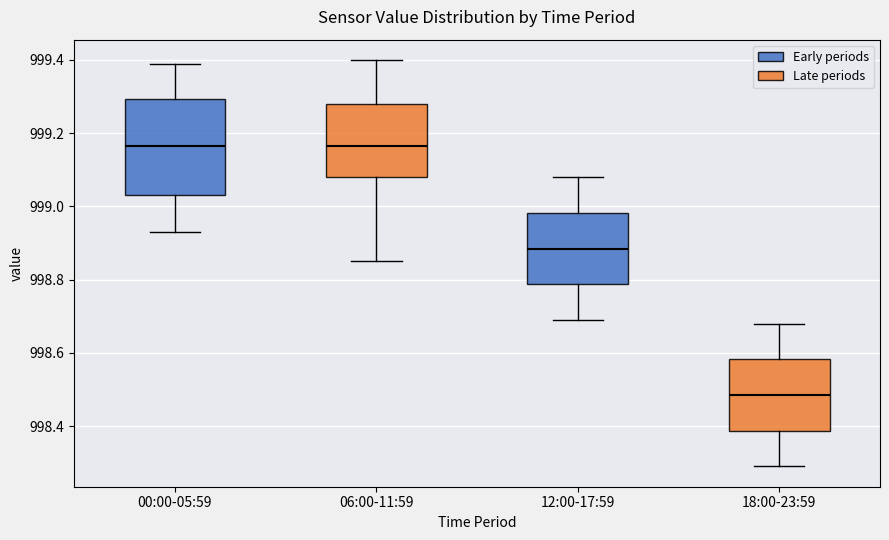

Which box's median line is the lowest?

18:00-23:59